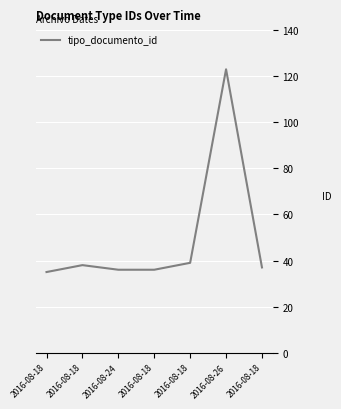

Is it true that the value at 2016-08-24 is 36?

True